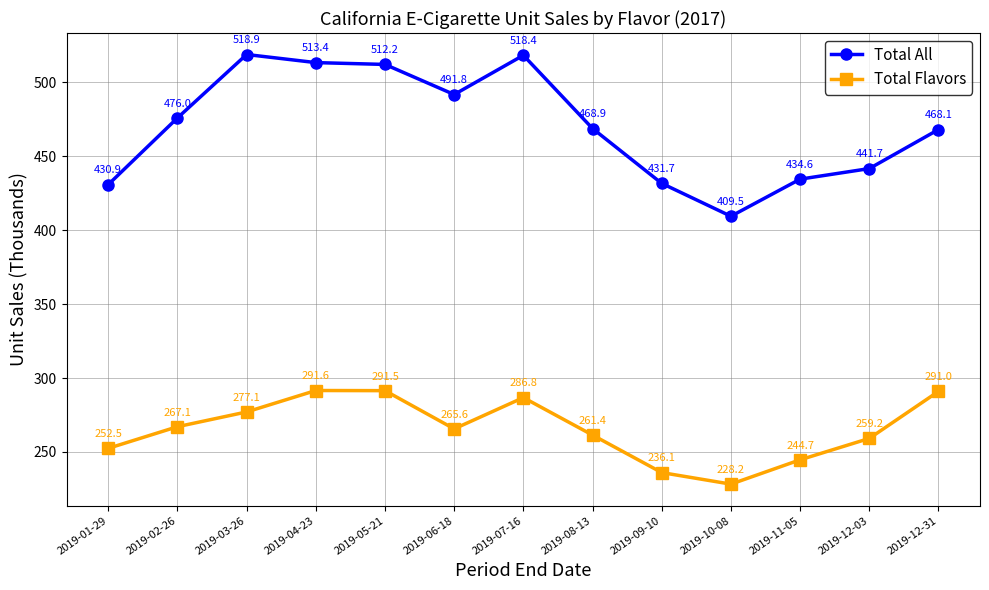

At which label does Total All reach its peak?

2019-03-26